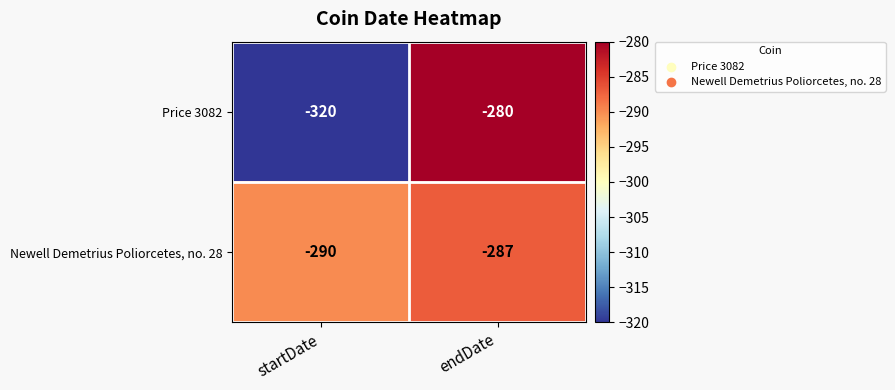

What is the sum of all Newell Demetrius Poliorcetes, no. 28 values?

-577